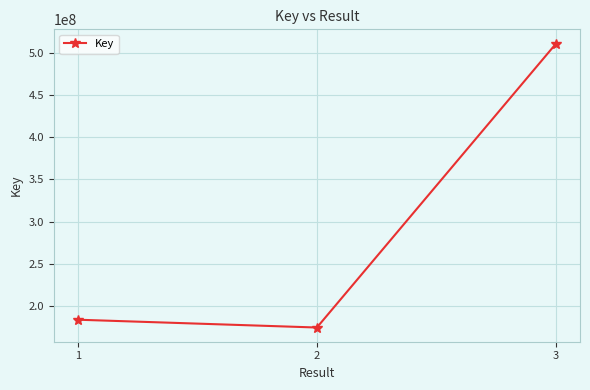

How many series are shown in this chart?

1